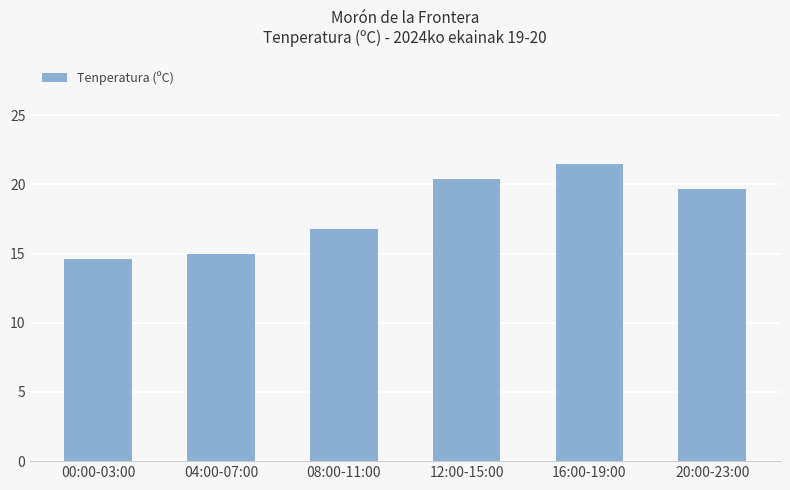

How many data points does each series have?

6